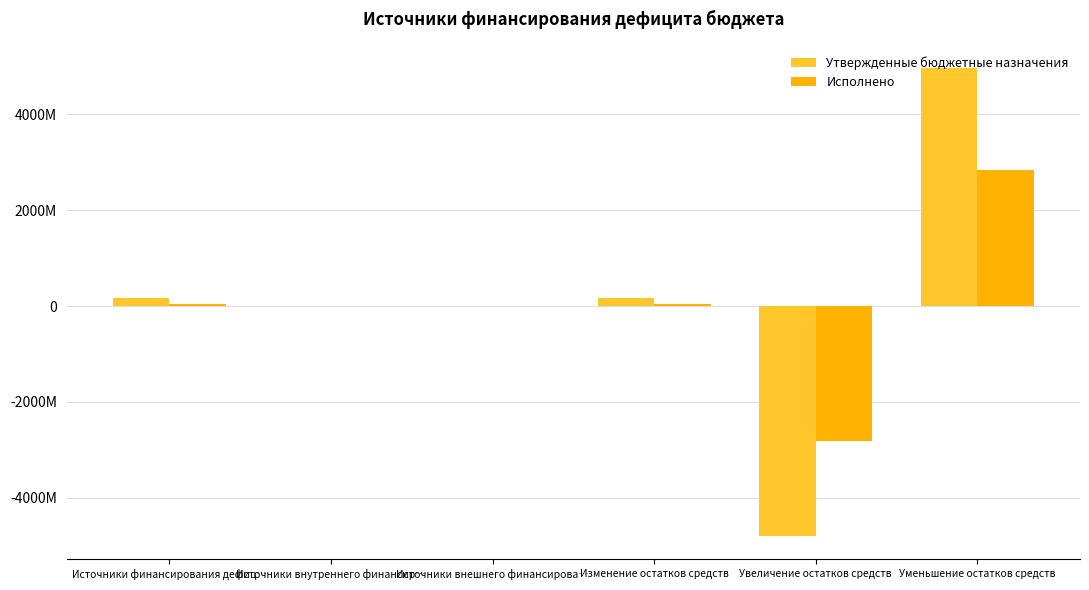

True or false: Исполнено has a value of 0.0 at Источники внешнего финансирова….

True